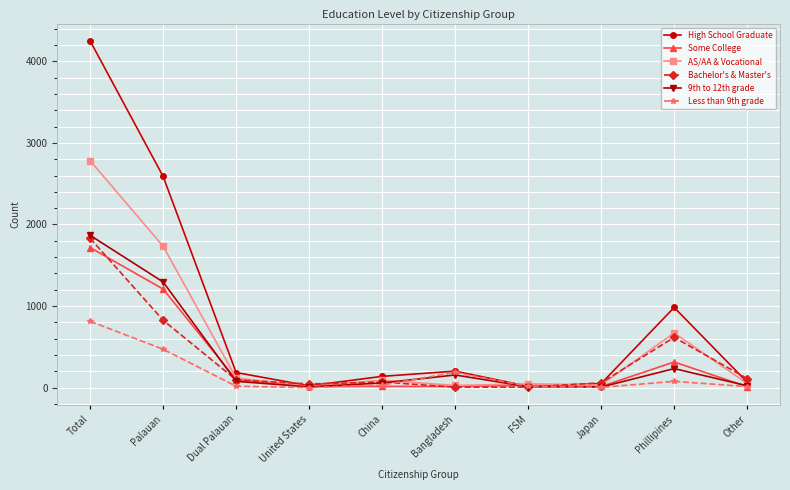

Is the value of Less than 9th grade at Japan greater than the value of Bachelor's & Master's at Palauan?

No